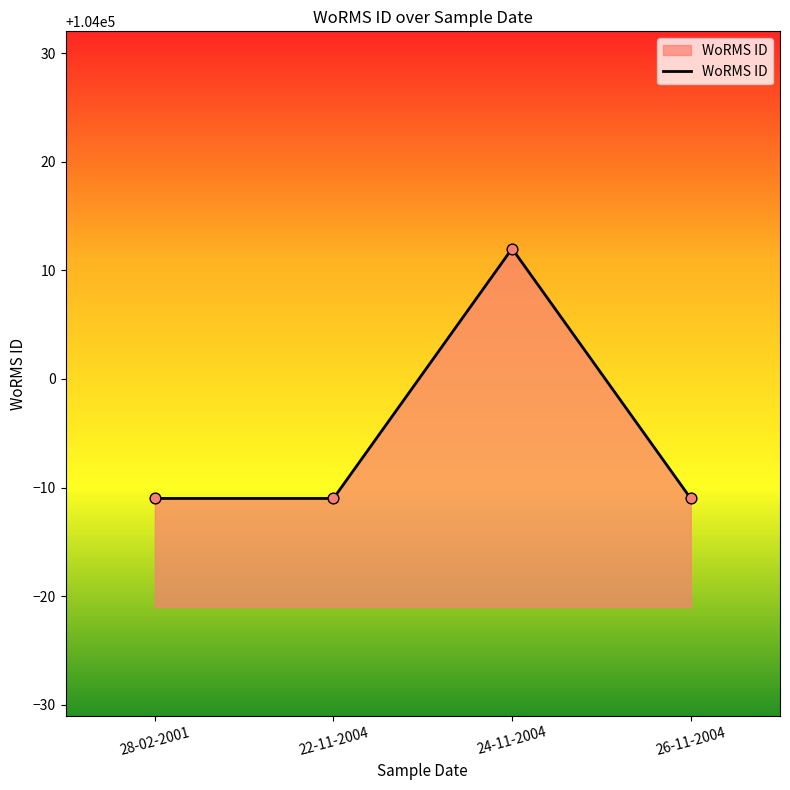

What is the change in value from 22-11-2004 to 24-11-2004?

+23